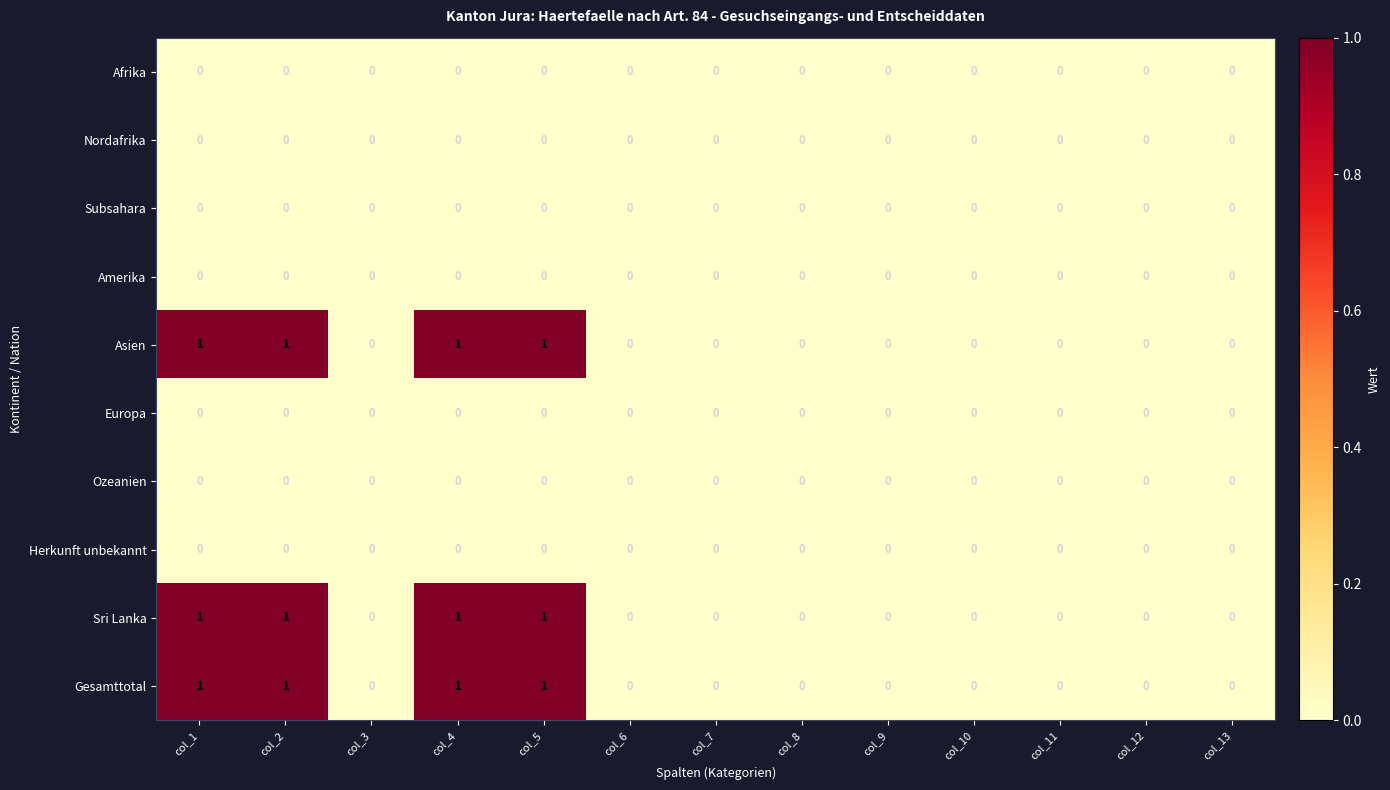

Is the value of Nordafrika at col_5 greater than the value of Asien at col_4?

No